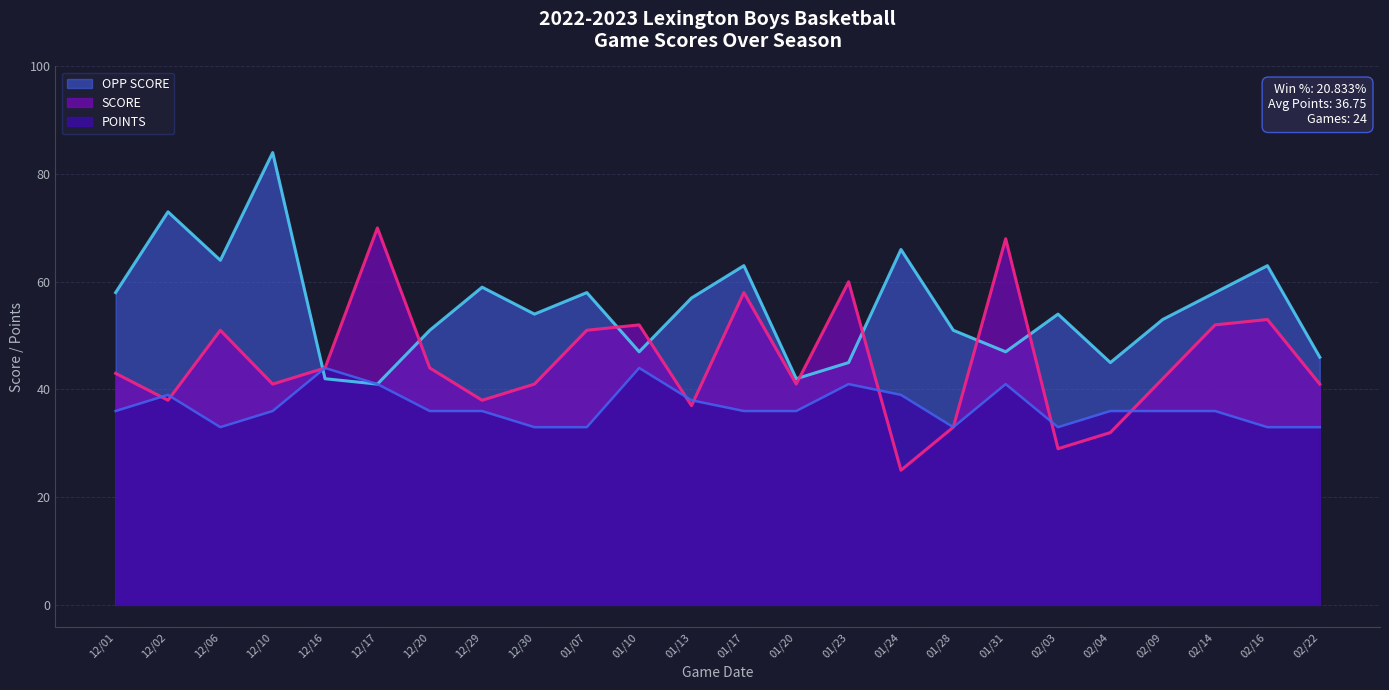

Which category has the lowest value in the POINTS series?

12/06